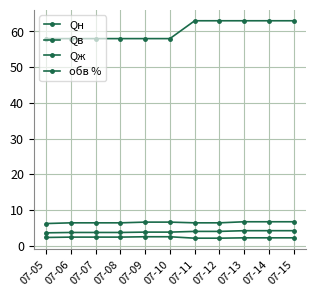

Is it true that Qж equals 10.0 at 07-15?

False